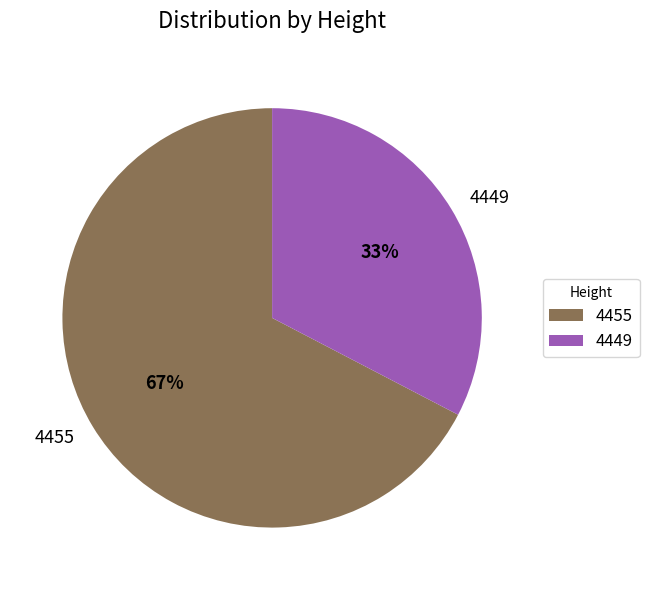

To the nearest percent, what is the average slice percentage?

50%